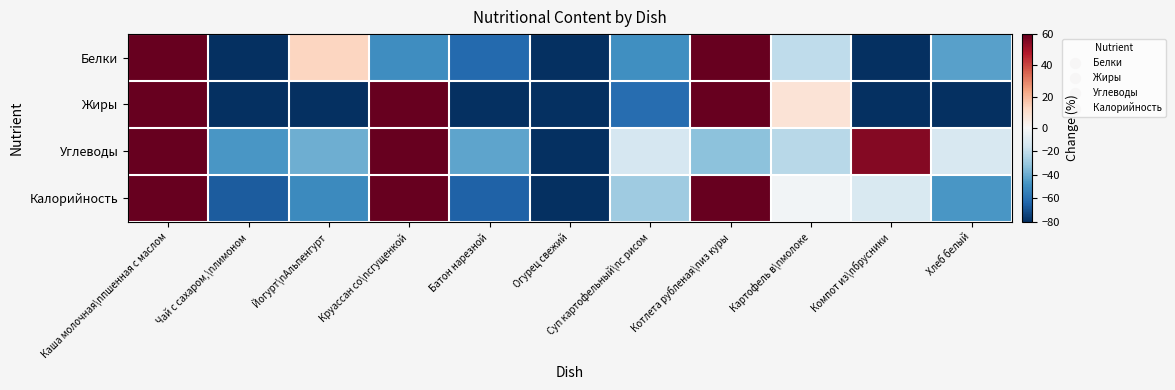

Which category has the lowest value across all series?

Компот из\nбрусники